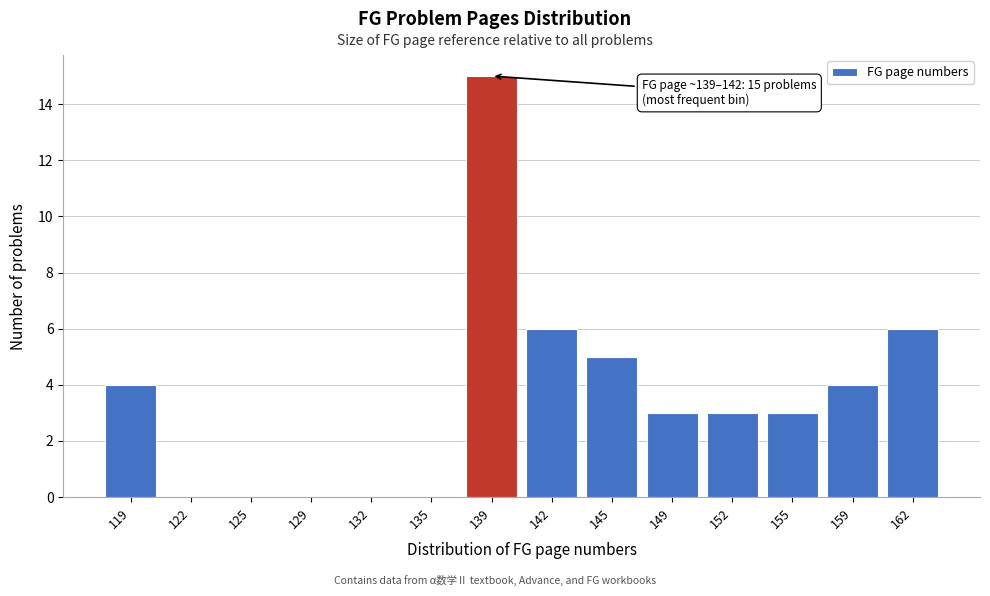

Reading left to right, extract all data points from this chart.

119=4	122=0	125=0	129=0	132=0	135=0	139=15	142=6	145=5	149=3	152=3	155=3	159=4	162=6